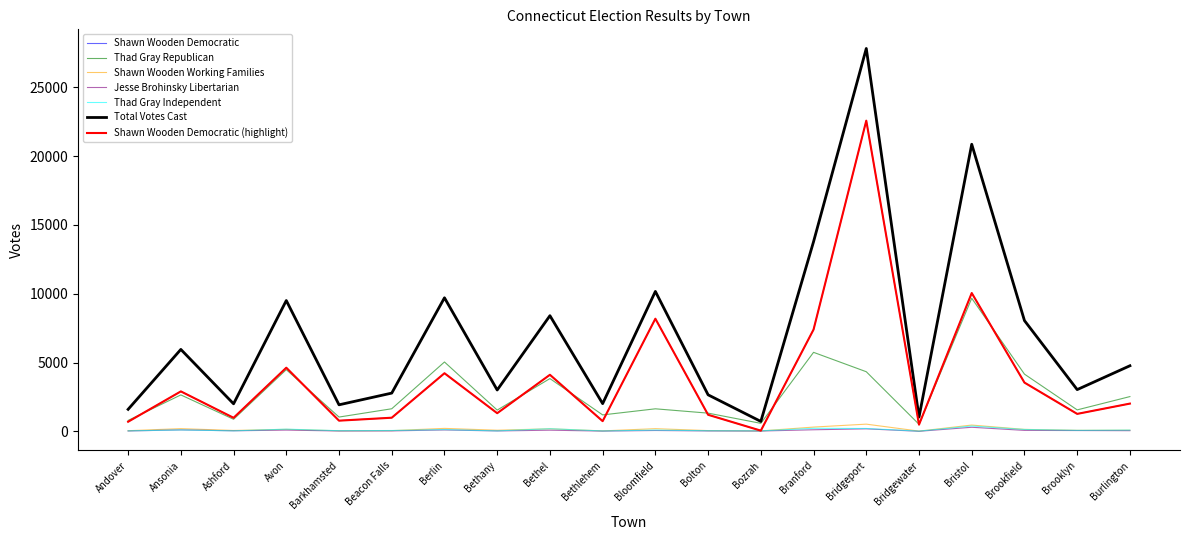

At which label does Shawn Wooden Democratic reach its peak?

Bridgeport